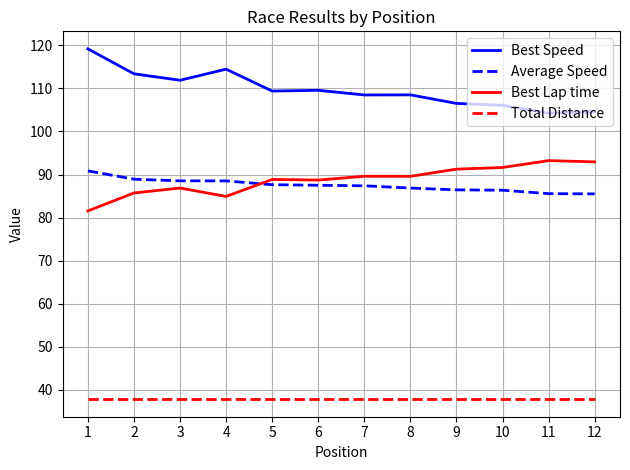

True or false: Best Speed and Average Speed intersect in this chart.

False